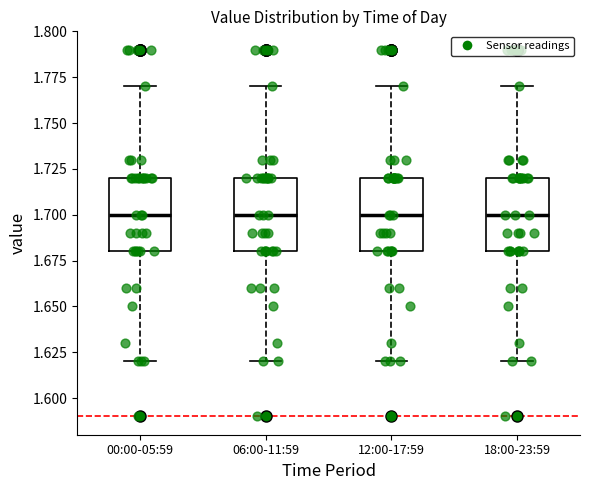

Reading left to right, read every box against the y-axis: the position of its median line, the range the box covers, and the ends of its whiskers. The values are not printed on the chart, so give them approximately, as read against the axis.

00:00-05:59: median 1.70, box 1.68 to 1.72, whiskers 1.62 to 1.77
06:00-11:59: median 1.70, box 1.68 to 1.72, whiskers 1.62 to 1.77
12:00-17:59: median 1.70, box 1.68 to 1.72, whiskers 1.62 to 1.77
18:00-23:59: median 1.70, box 1.68 to 1.72, whiskers 1.62 to 1.77